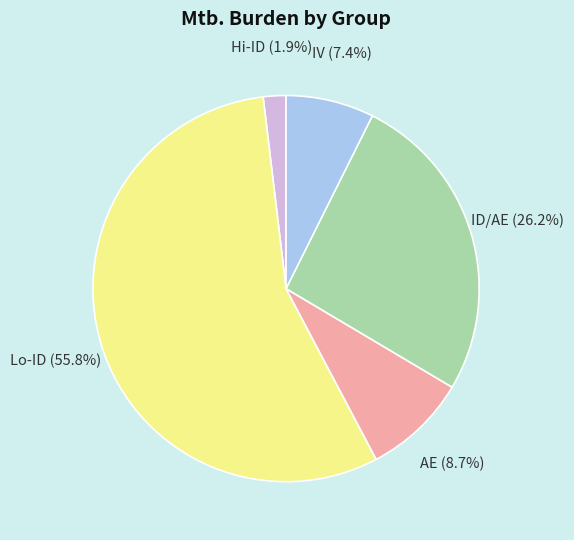

Is there any slice that represents more than half of the pie?

Yes